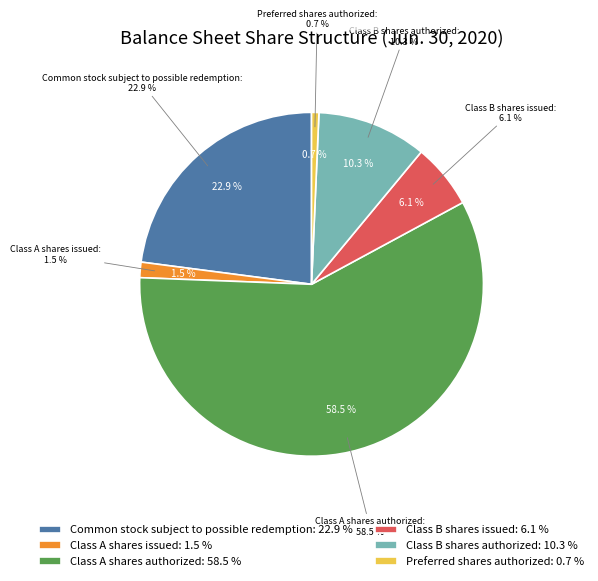

Between Common stock subject to possible redemption and Class A shares authorized, which is larger?

Class A shares authorized